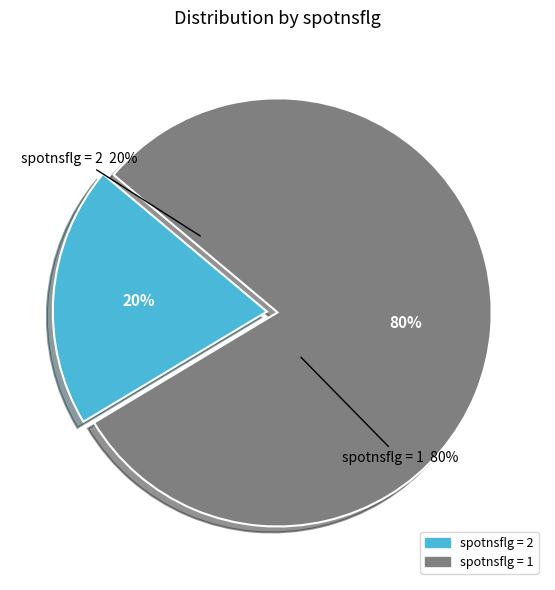

Between 1 and 2, which is larger?

1